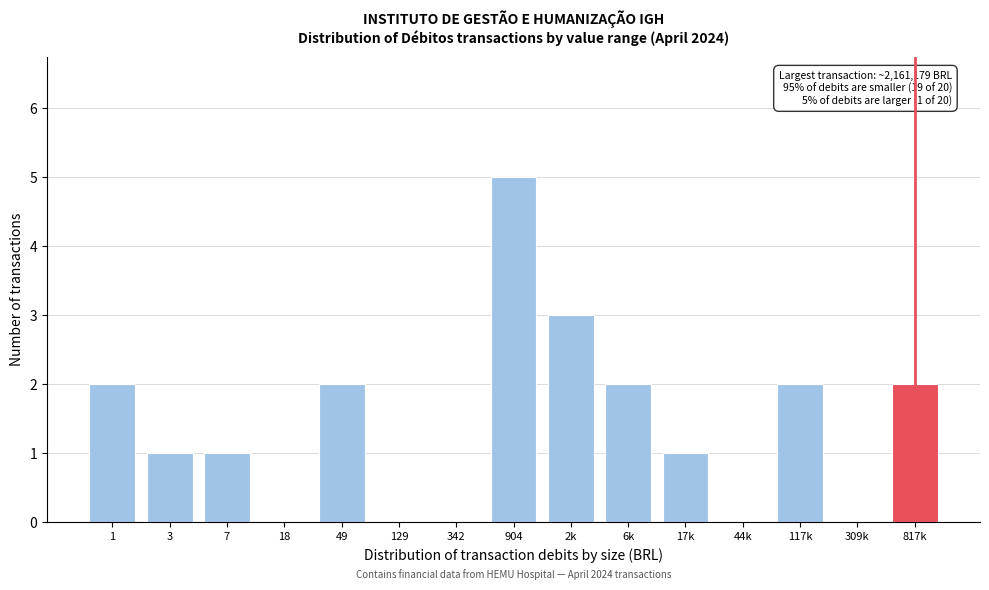

Reading left to right, extract all data points from this chart.

1=2	3=1	7=1	18=0	49=2	129=0	342=0	904=5	2k=3	6k=2	17k=1	44k=0	117k=2	309k=0	817k=2